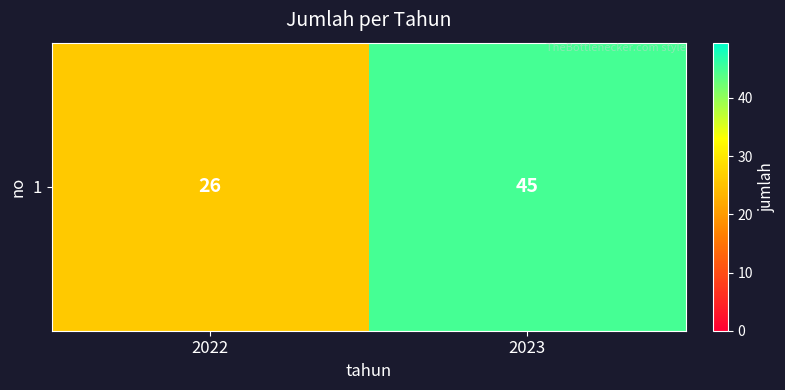

What is the average value?

36